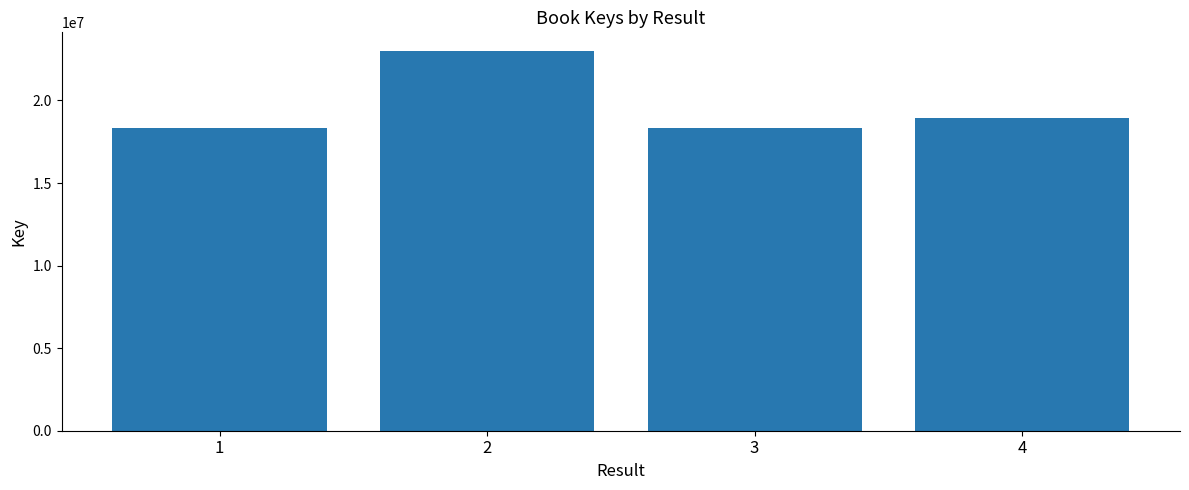

What is the minimum value shown in the chart?

18320082